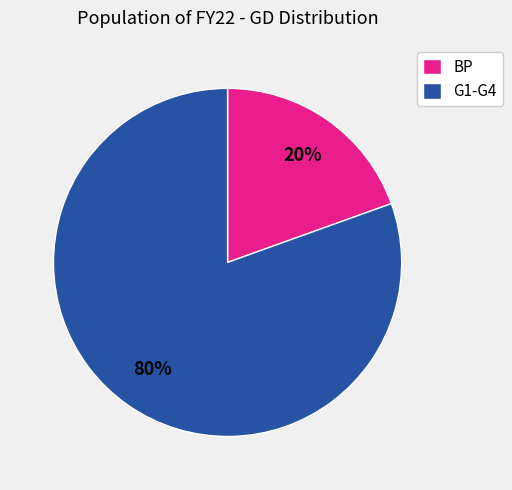

Does any single category account for the majority?

Yes